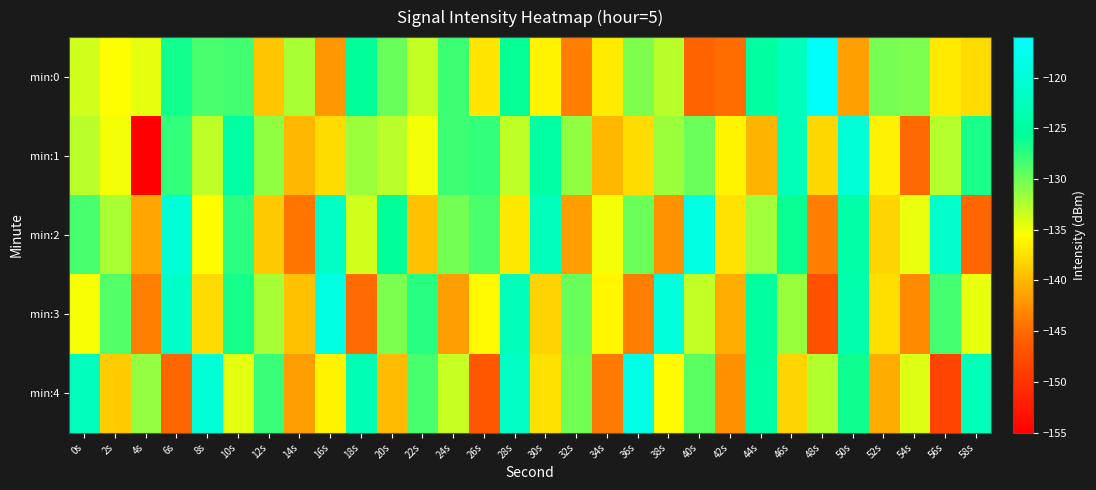

What is the maximum value shown in the chart?

-116.6